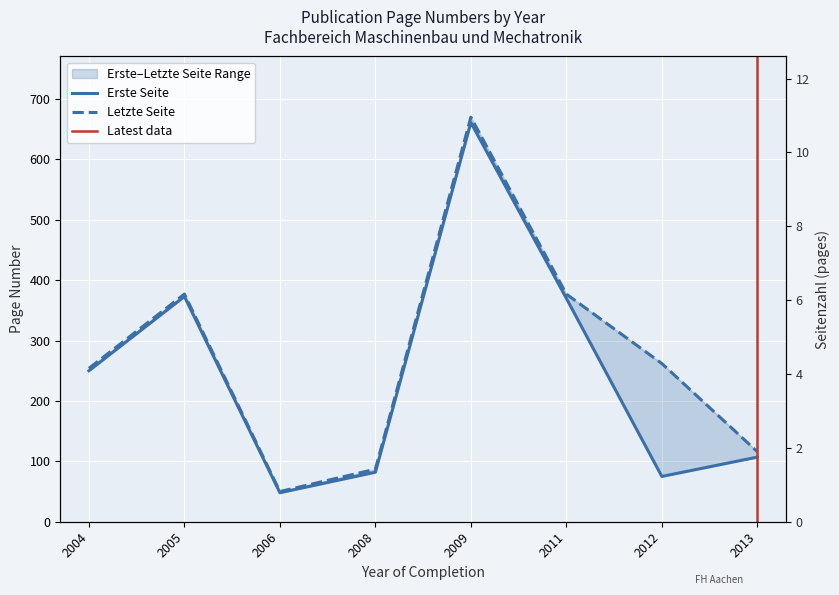

True or false: Erste Seite and Seitenzahl cross at least once.

False